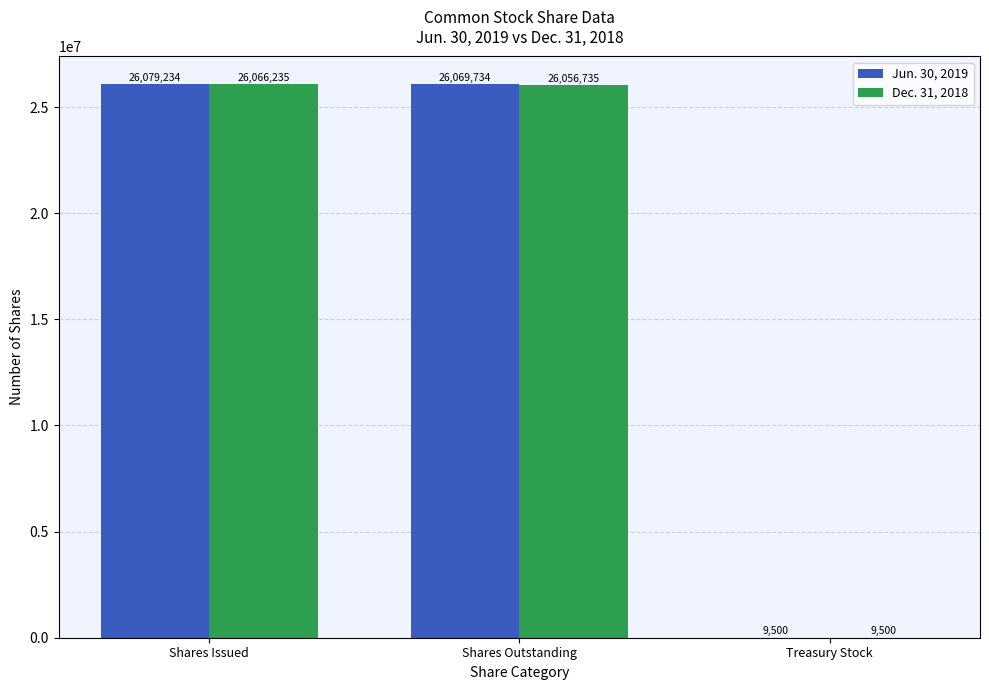

Reading left to right, list all the values displayed in this chart.

Jun. 30, 2019: 26079234	26069734	9500
Dec. 31, 2018: 26066235	26056735	9500